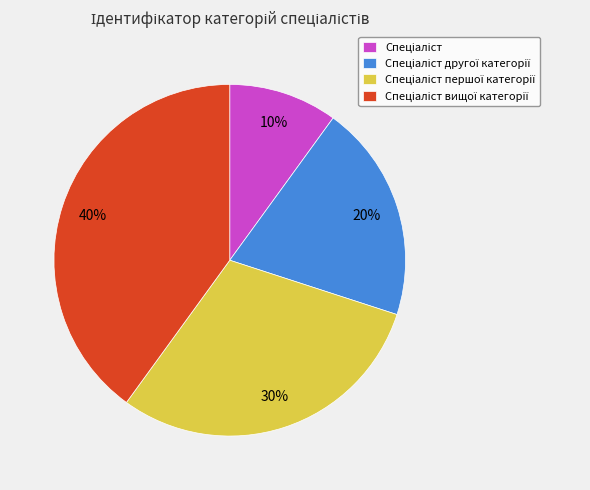

To the nearest percent, what is the difference between the largest and smallest slice percentages?

30%